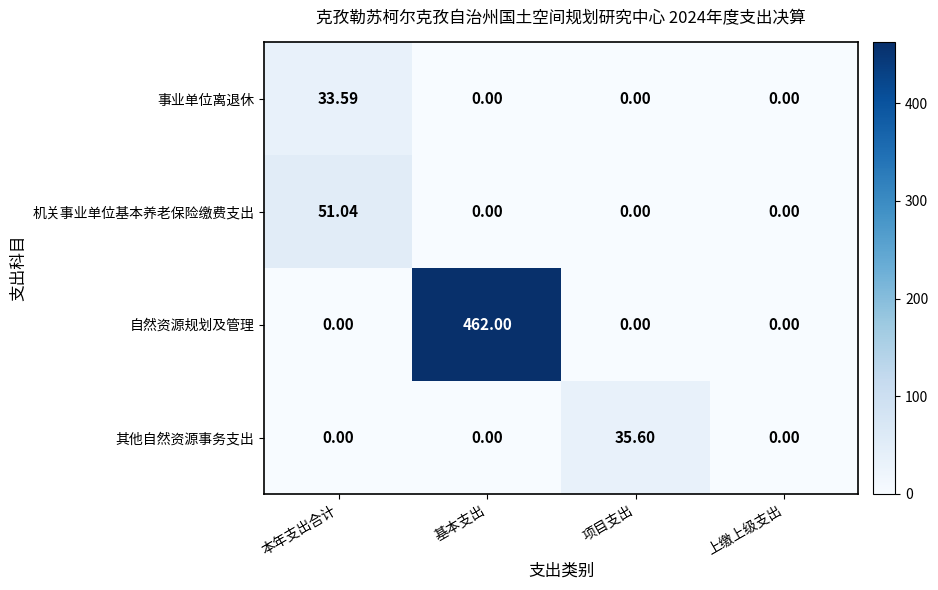

List the series in order of their peak value, lowest first.

事业单位离退休, 其他自然资源事务支出, 机关事业单位基本养老保险缴费支出, 自然资源规划及管理